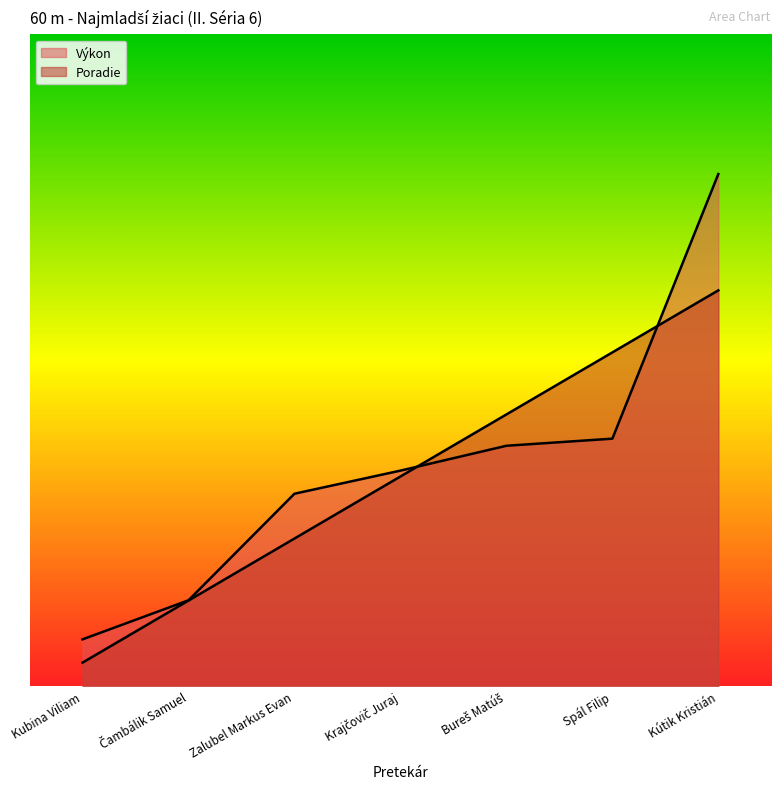

Which label corresponds to the largest value in the chart?

Kútik Kristián